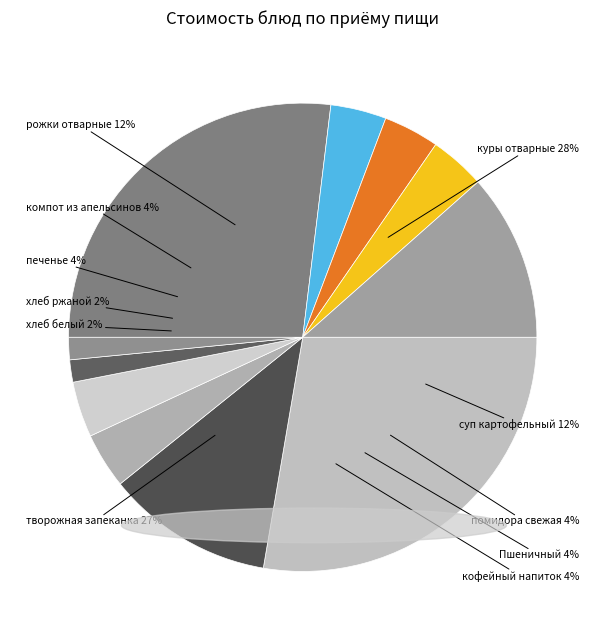

Which category has the biggest portion of the pie?

куры отварные